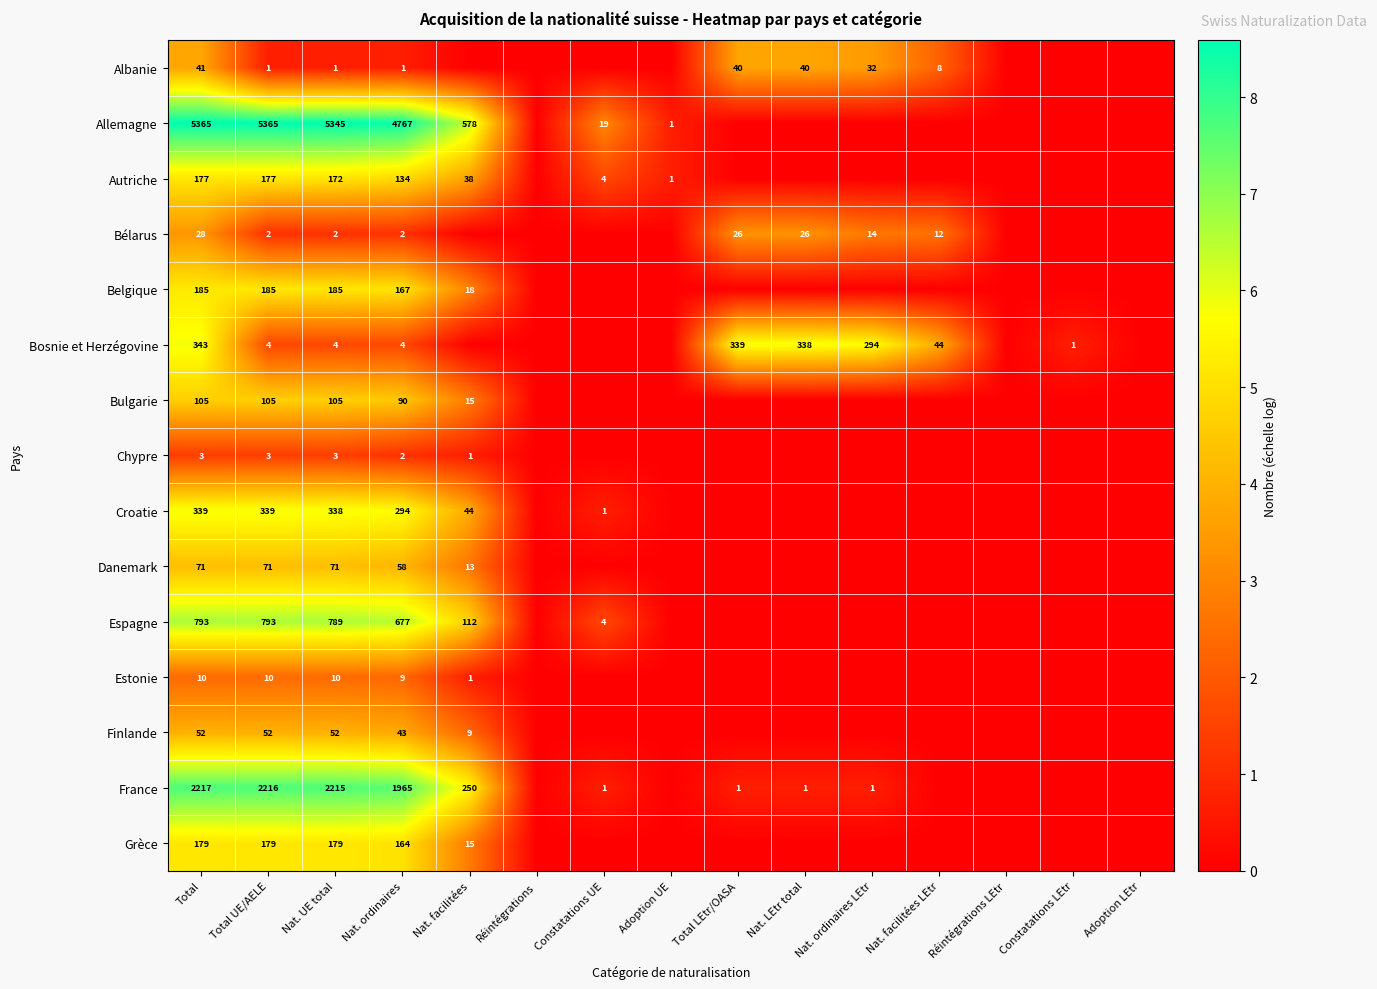

What is the difference between the highest and lowest values at Total?

5362